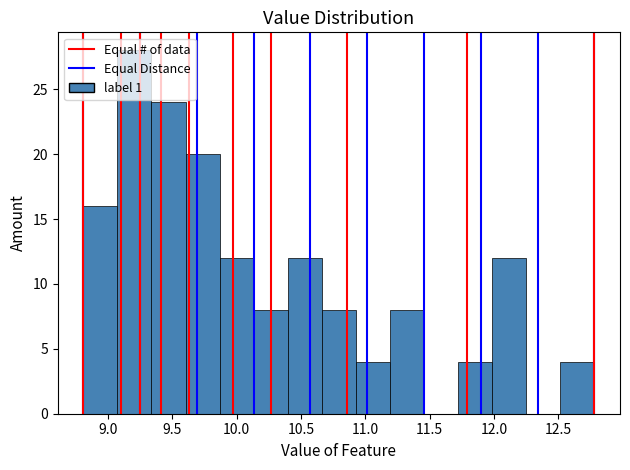

Reading left to right, list every bar in this chart as the range it spans on the x-axis followed by its height. Neither the bar edges nor the heights are printed on the chart, so give them approximately, as read against the axes.

8.80 to 9.05: 16
9.05 to 9.35: 28
9.35 to 9.60: 24
9.60 to 9.85: 20
9.85 to 10.15: 12
10.15 to 10.40: 8
10.40 to 10.65: 12
10.65 to 10.95: 8
10.95 to 11.20: 4
11.20 to 11.45: 8
11.45 to 11.70: 0
11.70 to 12.00: 4
12.00 to 12.25: 12
12.25 to 12.50: 0
12.50 to 12.80: 4